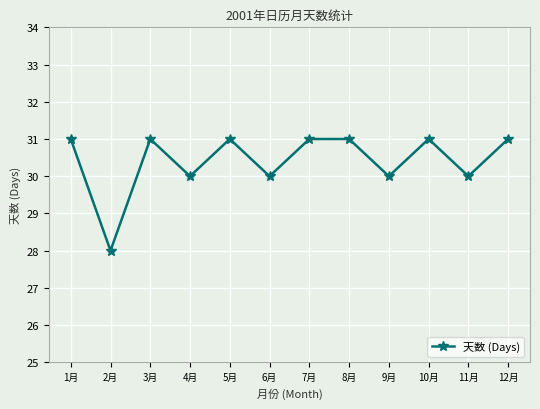

What is the smallest value displayed?

28